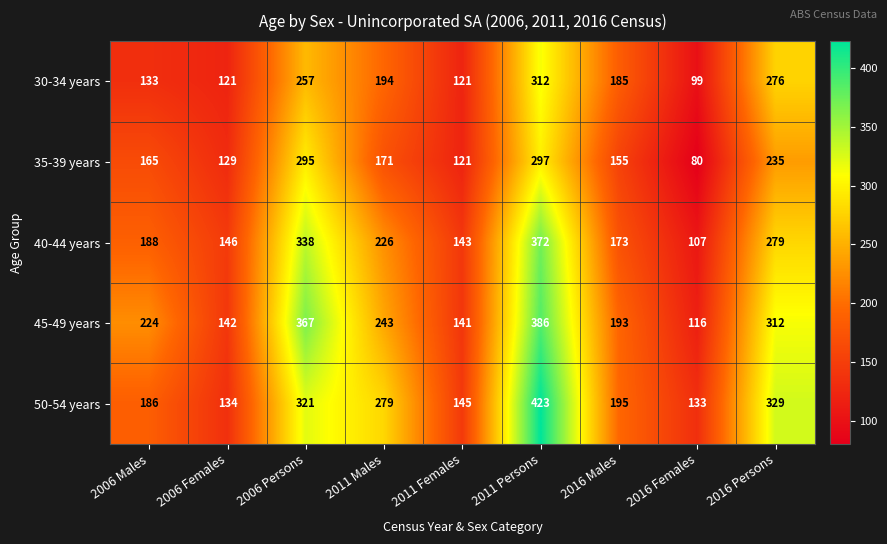

The value of 35-39 years at 2016 Males is 155. True or false?

True